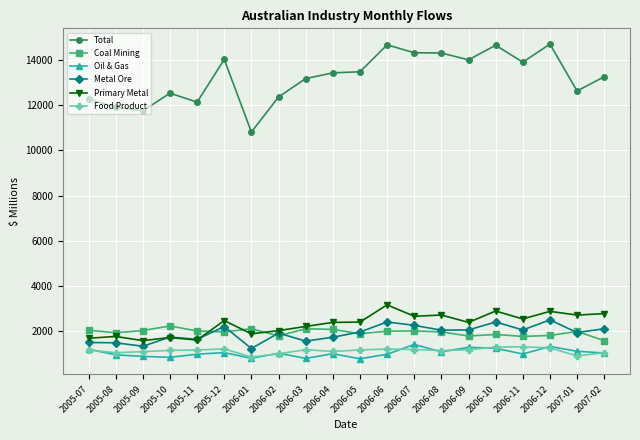

True or false: Total has more than 0 interior local peaks.

True